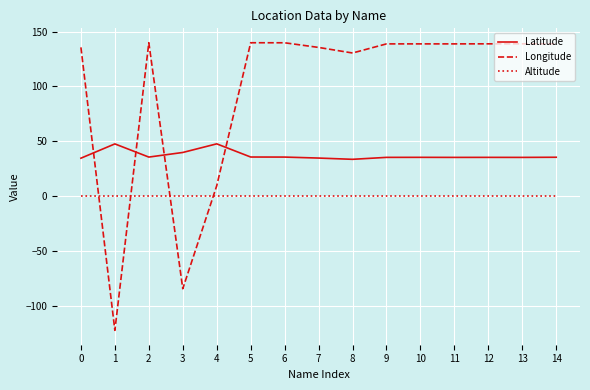

What is the greatest value displayed?

139.8